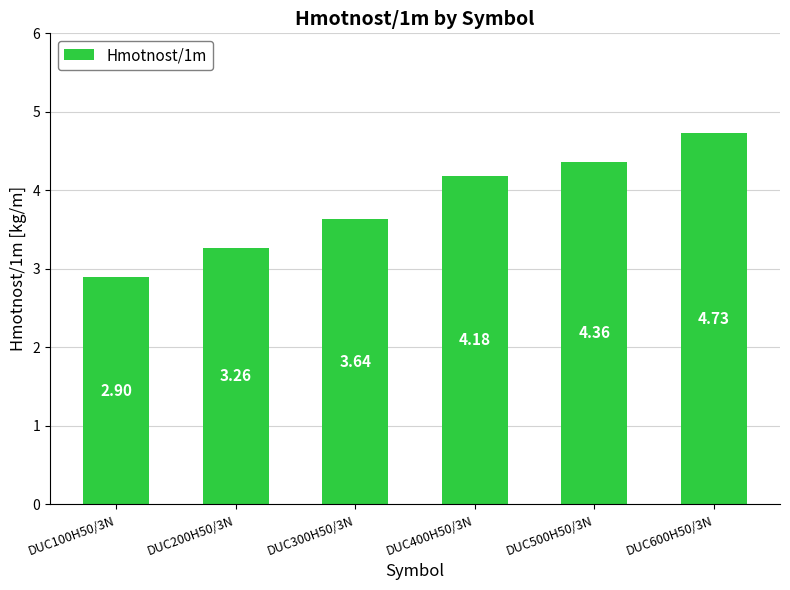

How many bars are there in total?

6